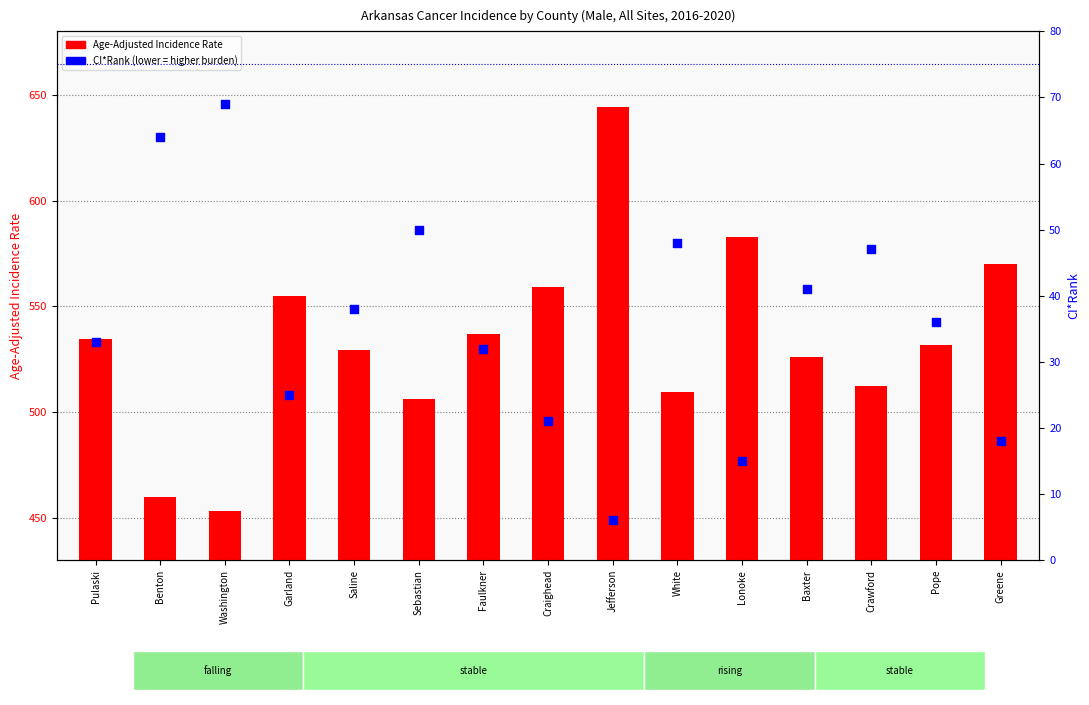

Which series contains the lowest Y value?

CI*Rank